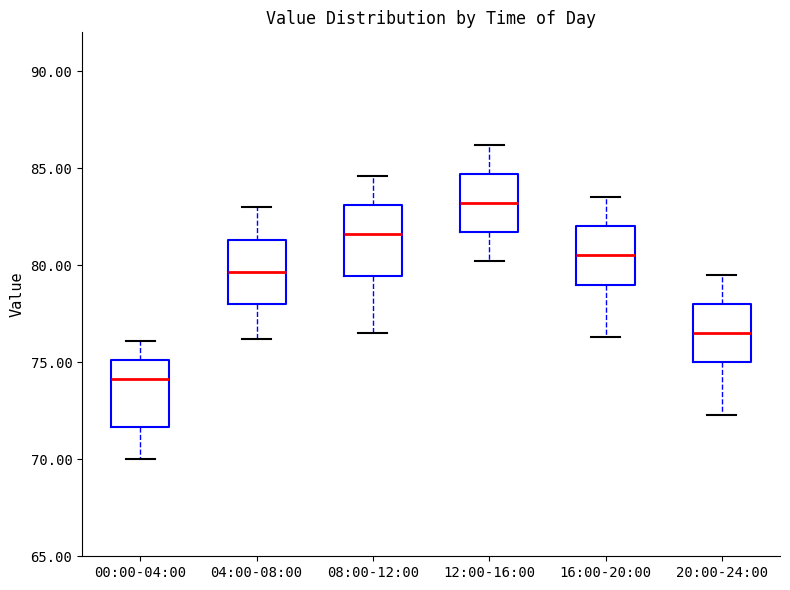

Reading left to right, transcribe this box plot: for each box, give where its median line is, the range the box spans, and where its two whiskers end, as read against the y-axis. The values are not printed on the chart, so give them approximately, as read against the axis.

00:00-04:00: median 74.0, box 71.5 to 75.0, whiskers 70.0 to 76.0
04:00-08:00: median 79.5, box 78.0 to 81.5, whiskers 76.0 to 83.0
08:00-12:00: median 81.5, box 79.5 to 83.0, whiskers 76.5 to 84.5
12:00-16:00: median 83.0, box 81.5 to 84.5, whiskers 80.0 to 86.0
16:00-20:00: median 80.5, box 79.0 to 82.0, whiskers 76.5 to 83.5
20:00-24:00: median 76.5, box 75.0 to 78.0, whiskers 72.5 to 79.5